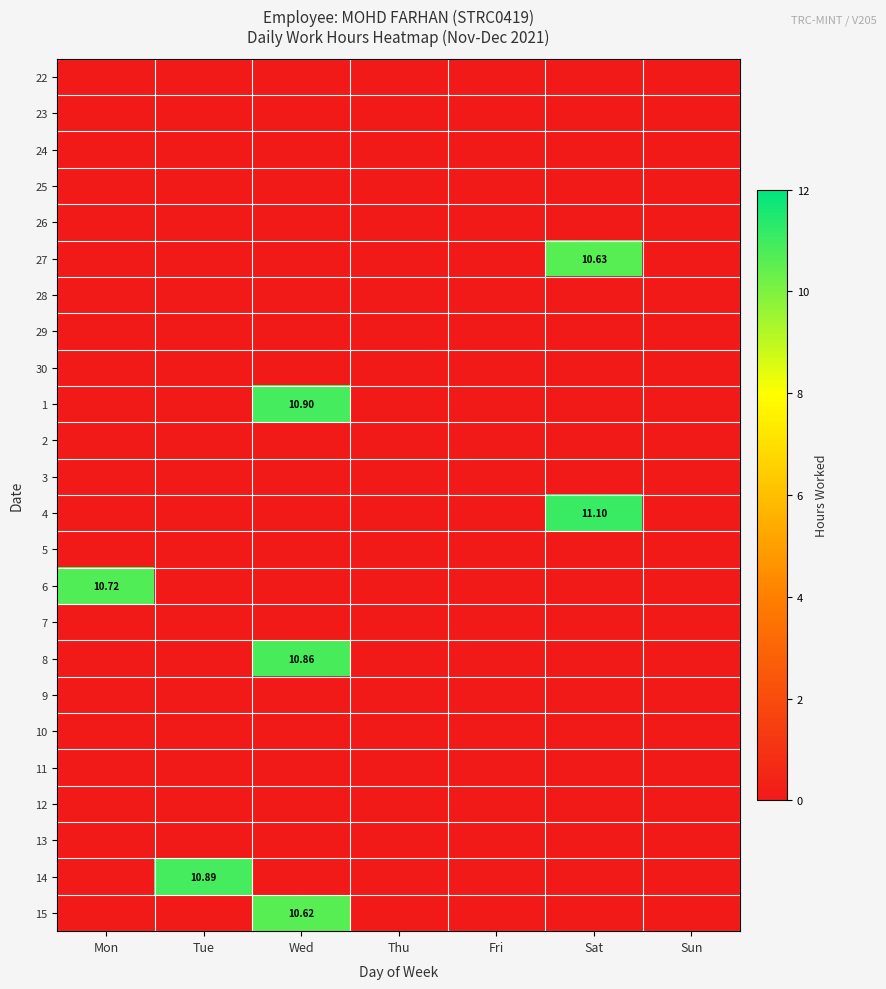

At which category is the sum across all series the highest?

Wed